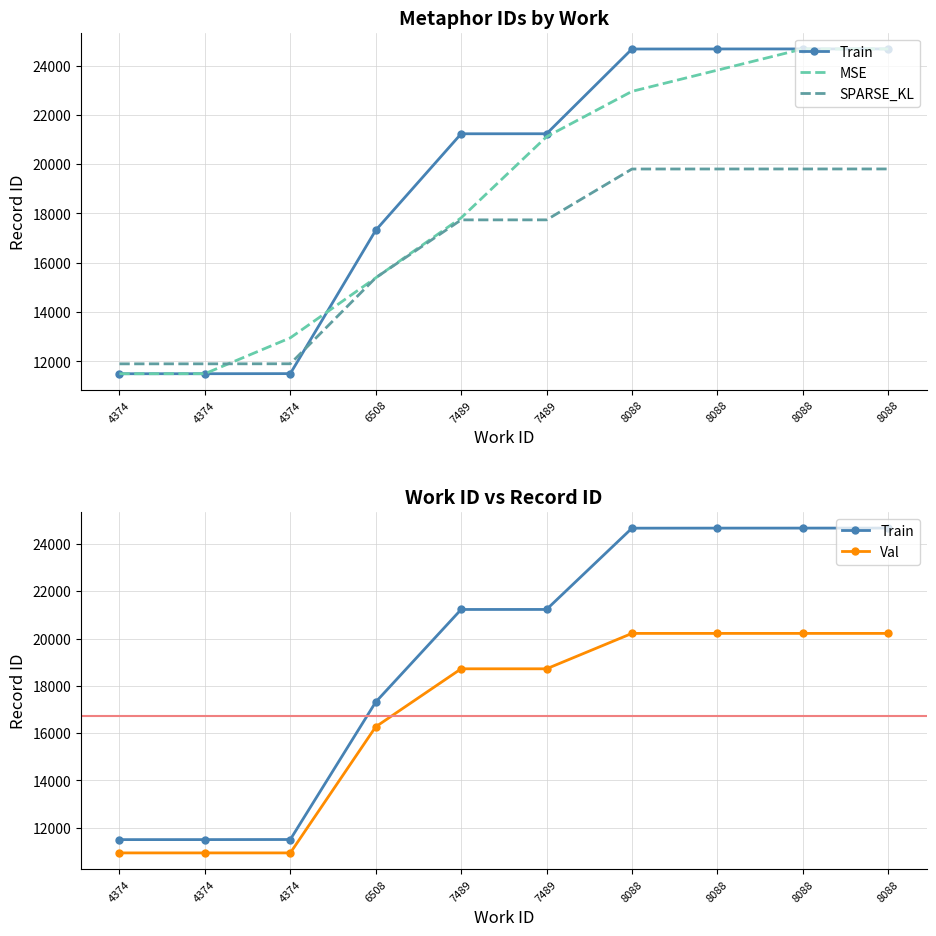

What are all the series names shown in the legend?

Train, MSE, SPARSE_KL, Val